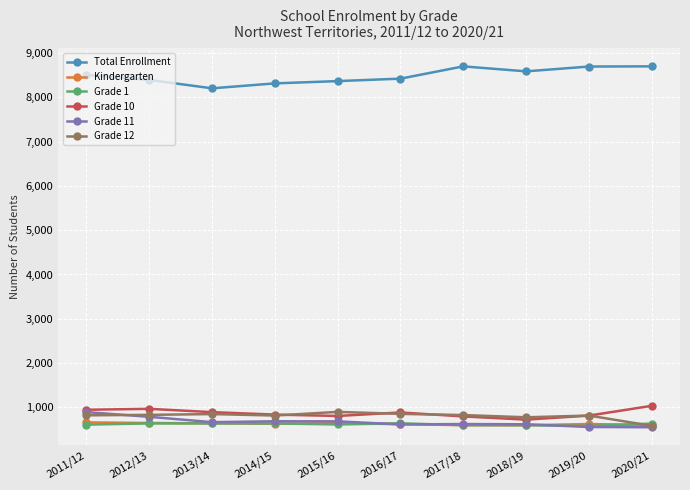

What is the label of the 1st point from the left?

2011/12